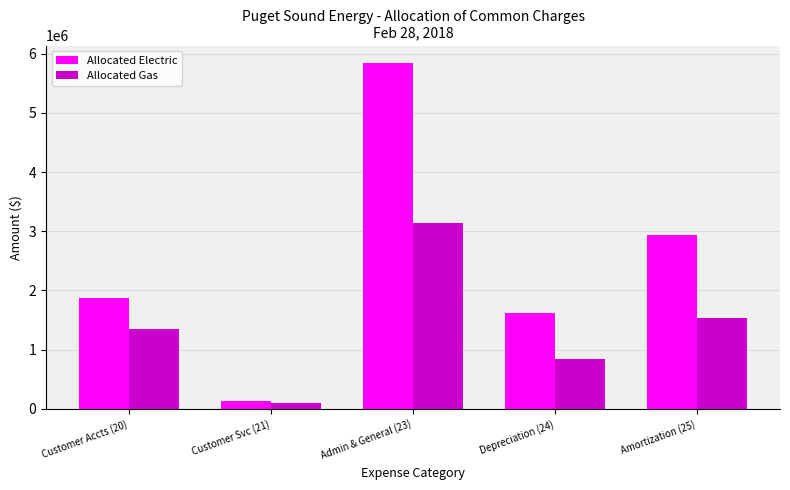

List the labels in order of Allocated Gas value, largest first.

Admin & General (23), Amortization (25), Customer Accts (20), Depreciation (24), Customer Svc (21)